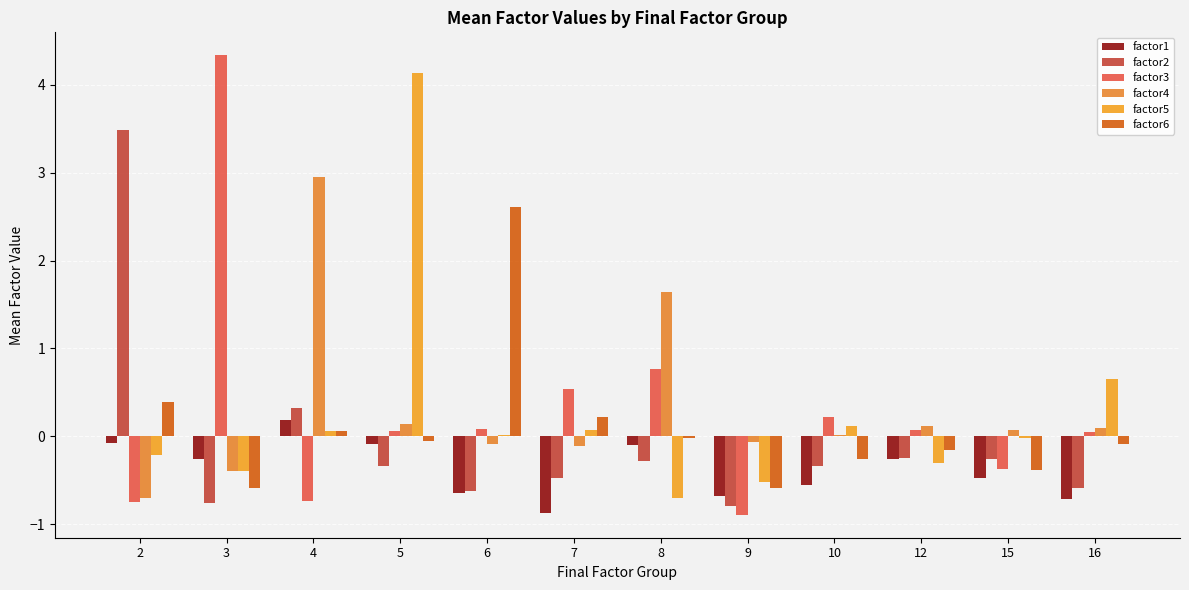

Is it true that factor4 equals -0.4 at 3?

True